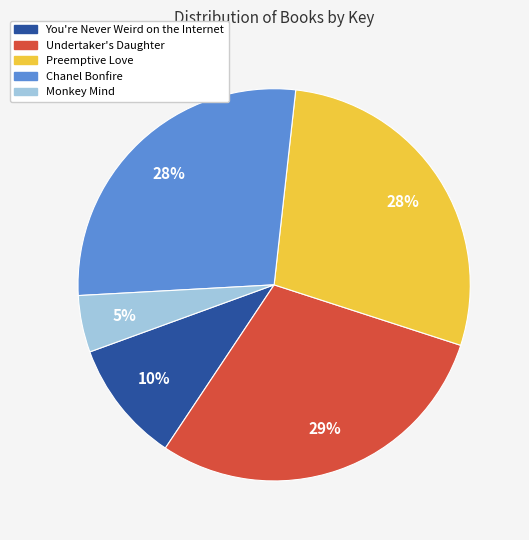

Is You're Never Weird on the Internet the majority of the pie?

No